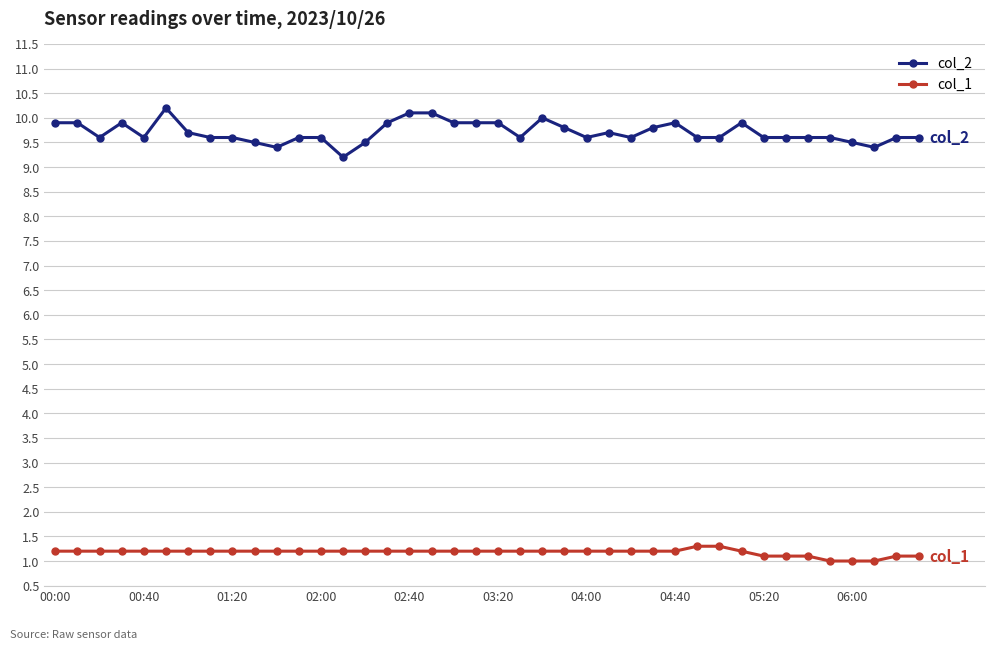

Which series has the widest spread of values?

col_2